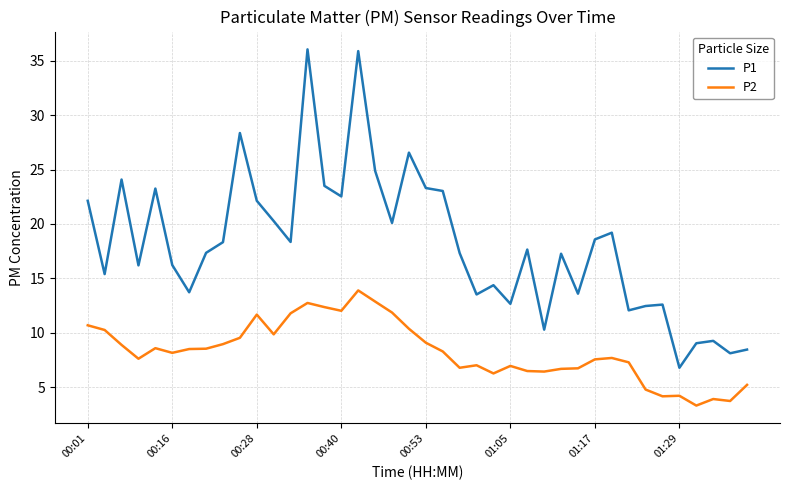

True or false: P2 has more than 2 interior local peaks.

True